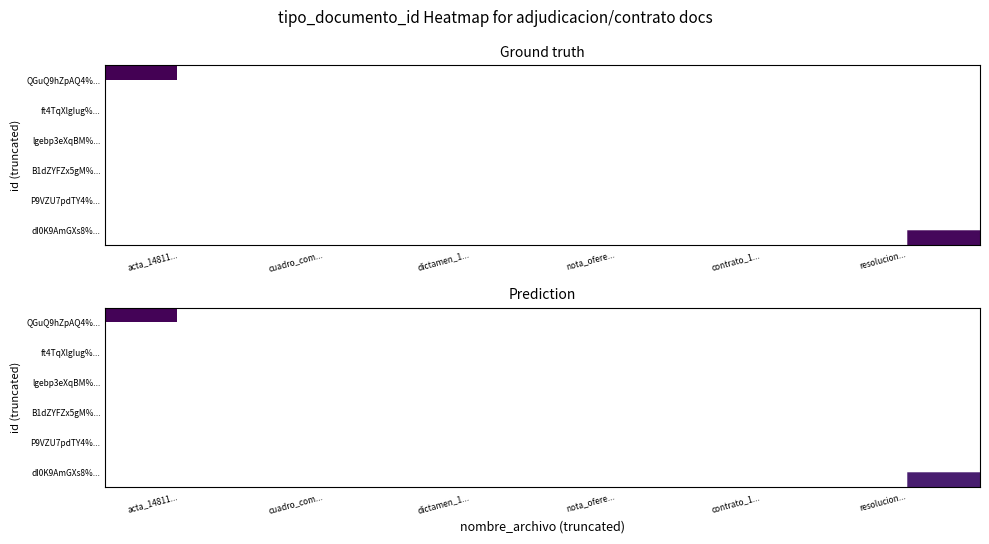

Rank the series at dictamen_1... from lowest to highest value.

QGuQ9hZpAQ4%..., ft4TqXlgIug%..., lgebp3eXqBM%..., B1dZYFZx5gM%..., P9VZU7pdTY4%..., dI0K9AmGXs8%...